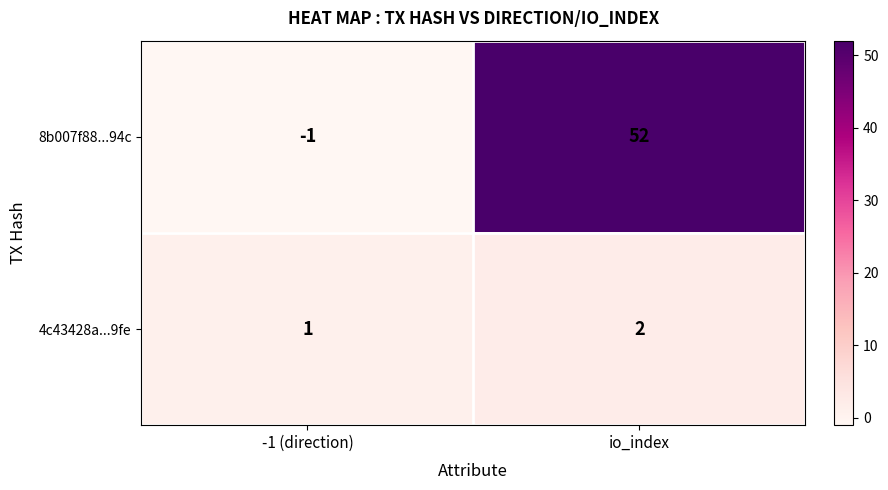

What is the minimum value shown in the chart?

-1